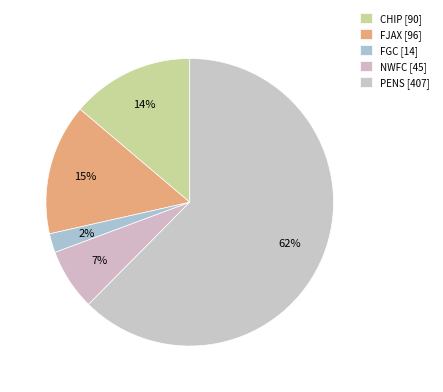

What percentage is the NWFC slice, to the nearest percent?

7%